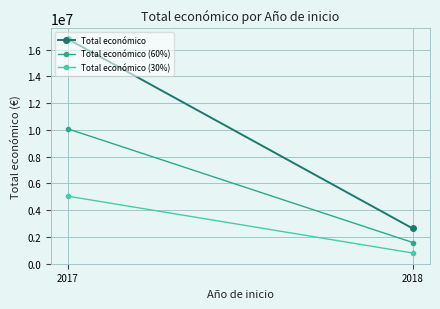

How many lines are shown in the chart?

3